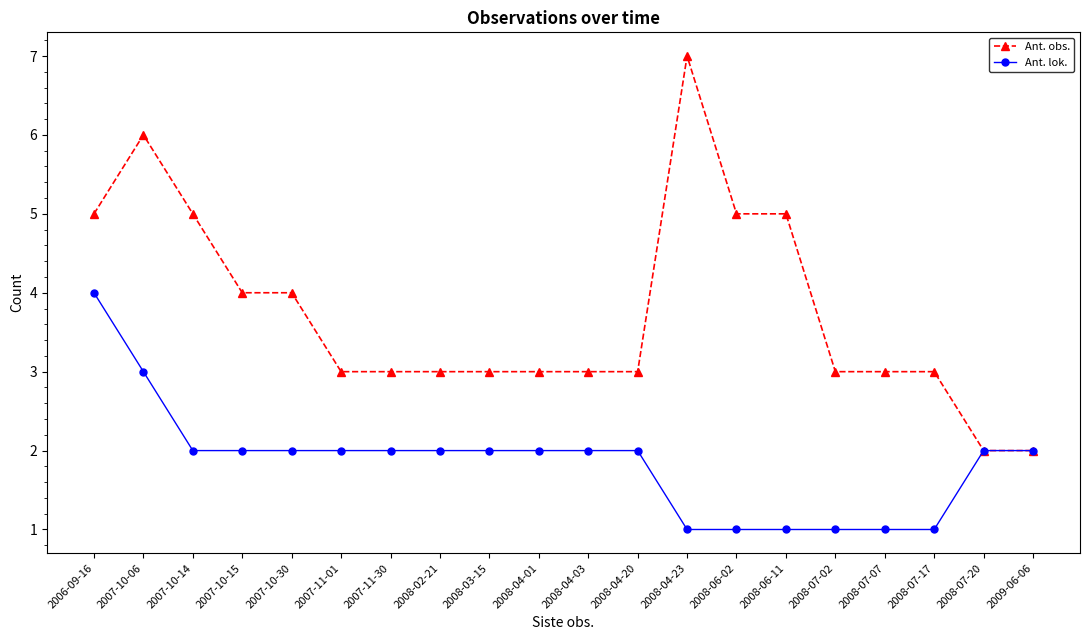

What is the difference between the maximum and minimum values in the Ant. lok. series?

3